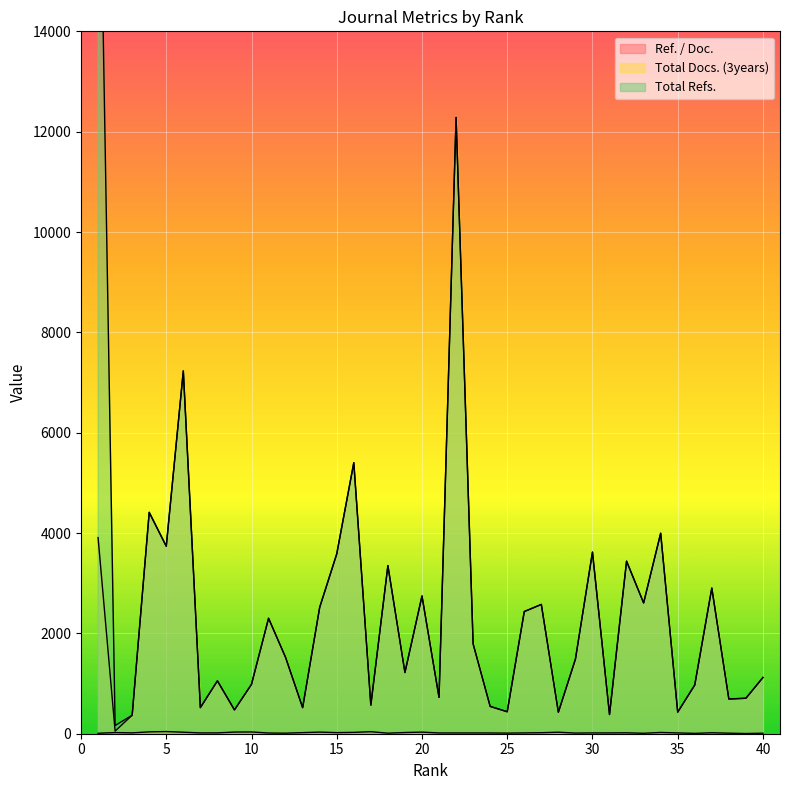

How many data points in Total Docs. (3years) are above 1520?

19